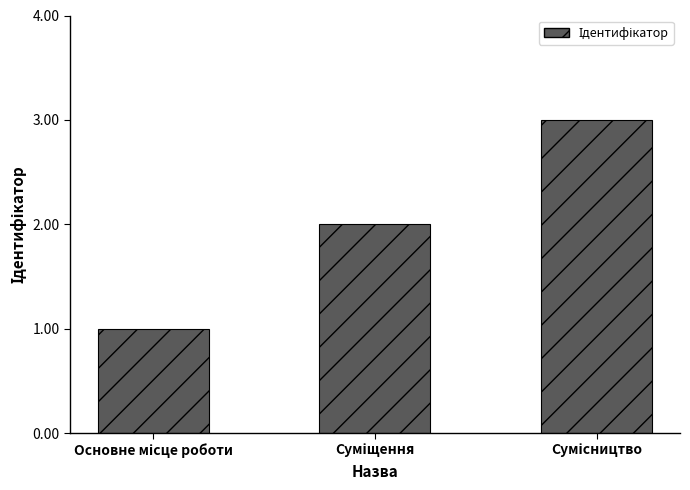

What is the greatest value displayed?

3